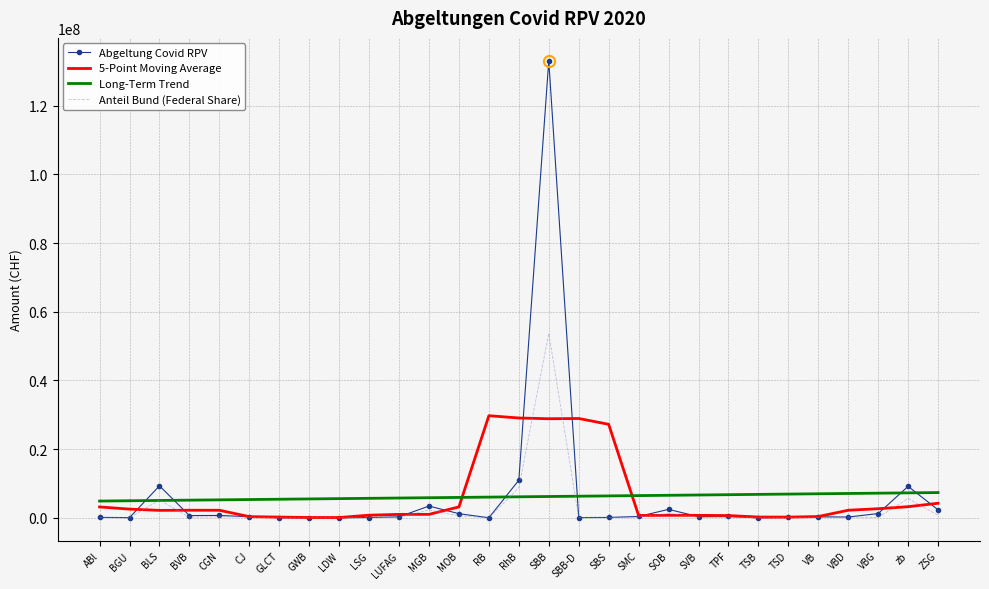

What is the spread (max minus min) of values at GWB?

5500148.9